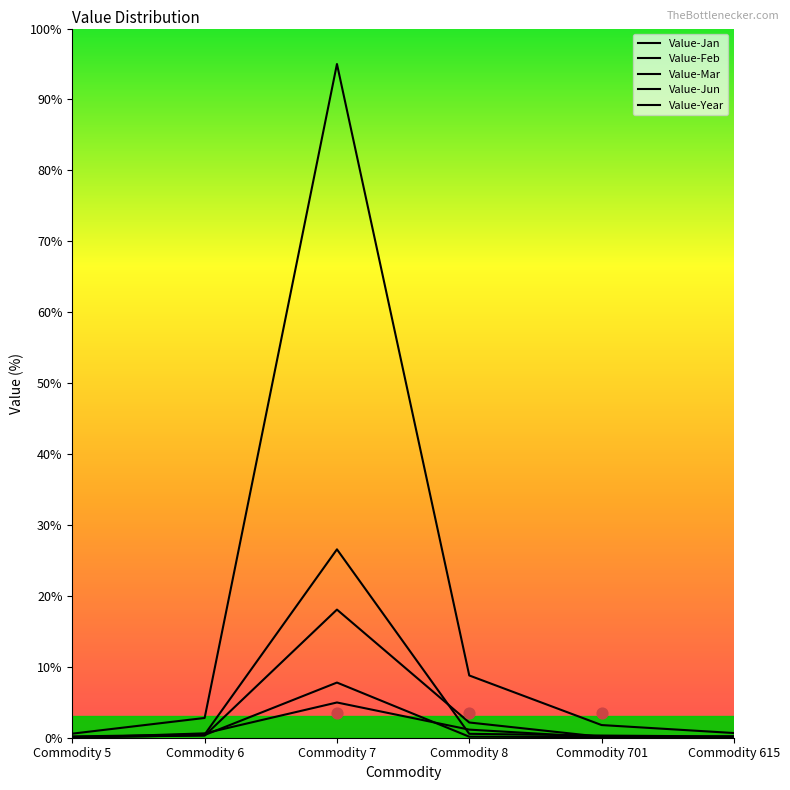

What are all the series names shown in the legend?

Value-Jan, Value-Feb, Value-Mar, Value-Jun, Value-Year